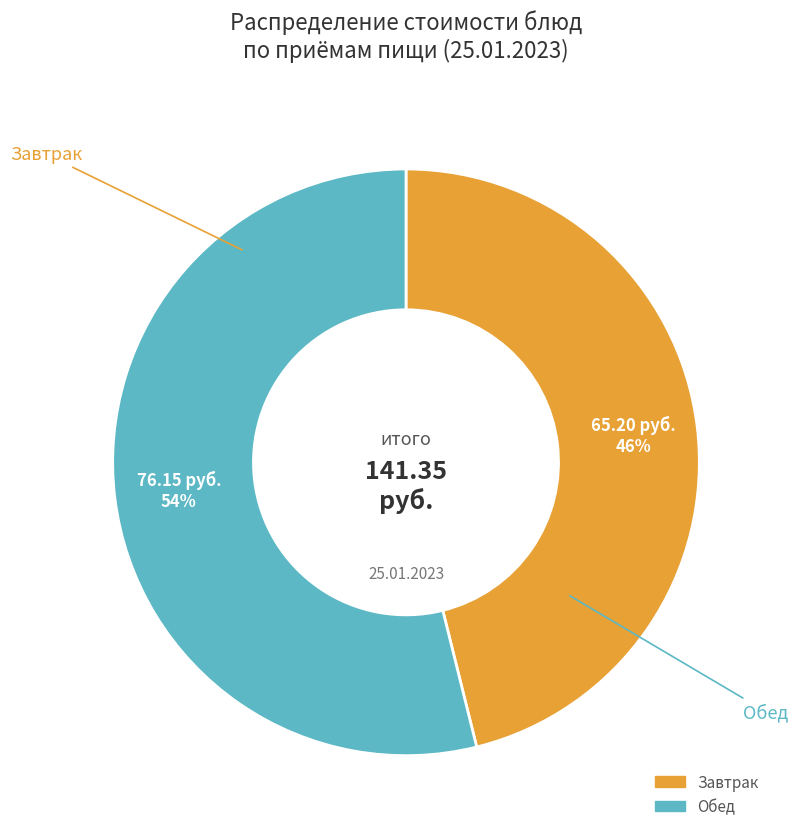

To the nearest percent, what is the average slice percentage?

50%